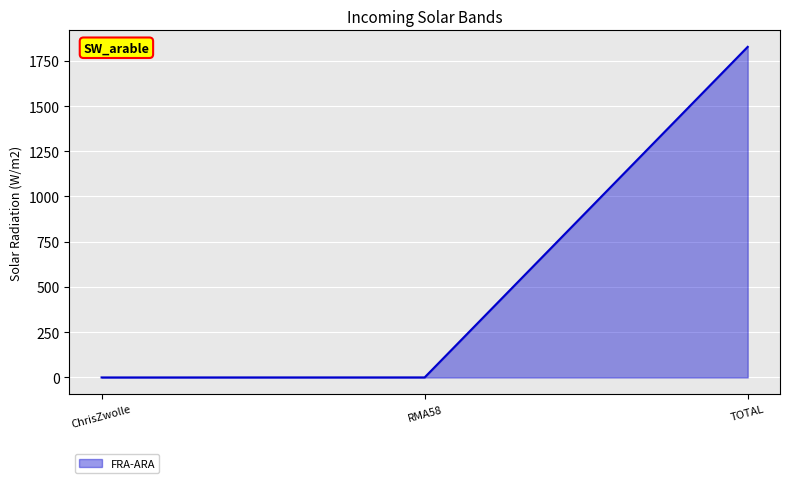

What is the greatest value displayed?

1826.8